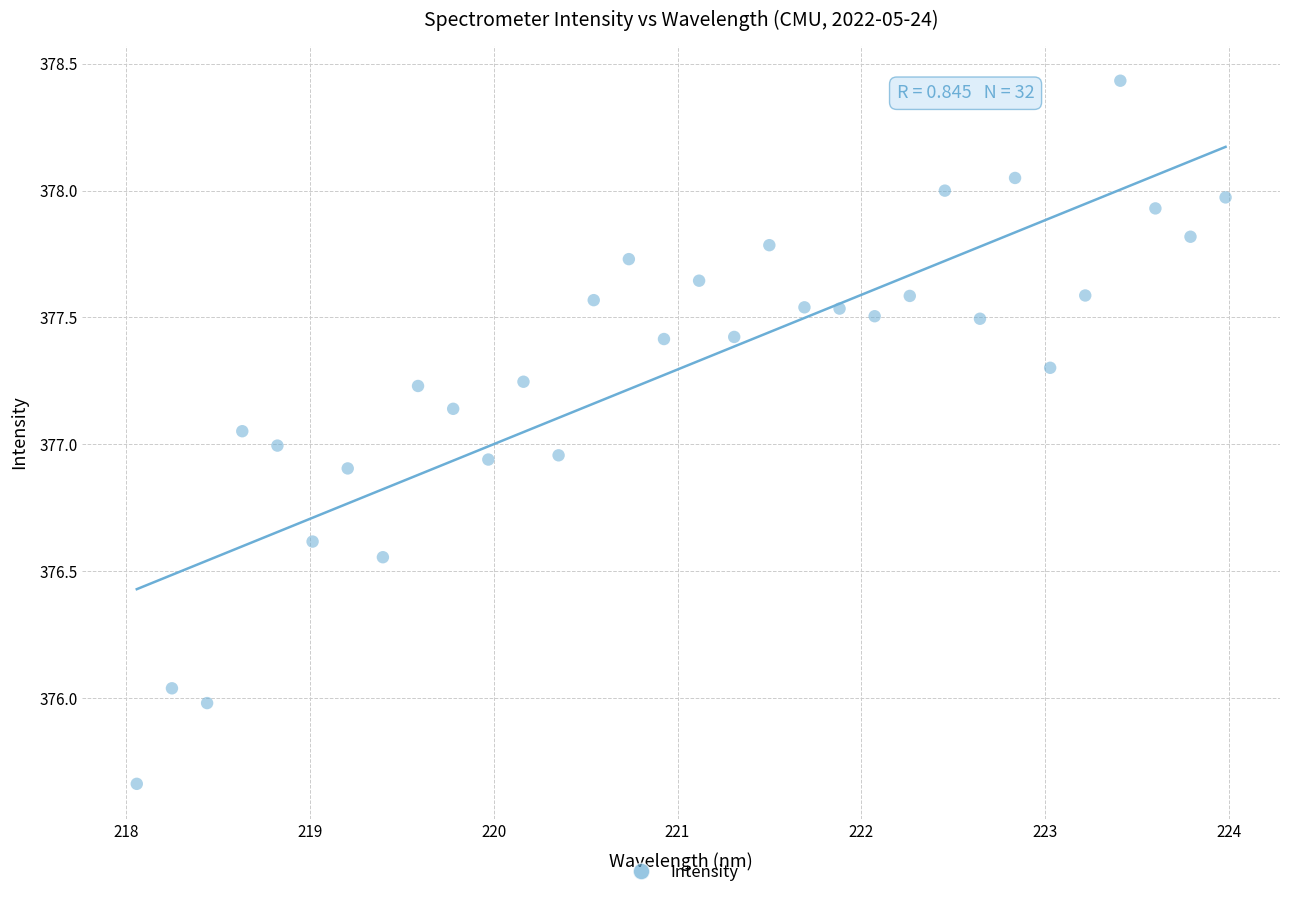

What is the range of Y values (max minus min)?

2.8